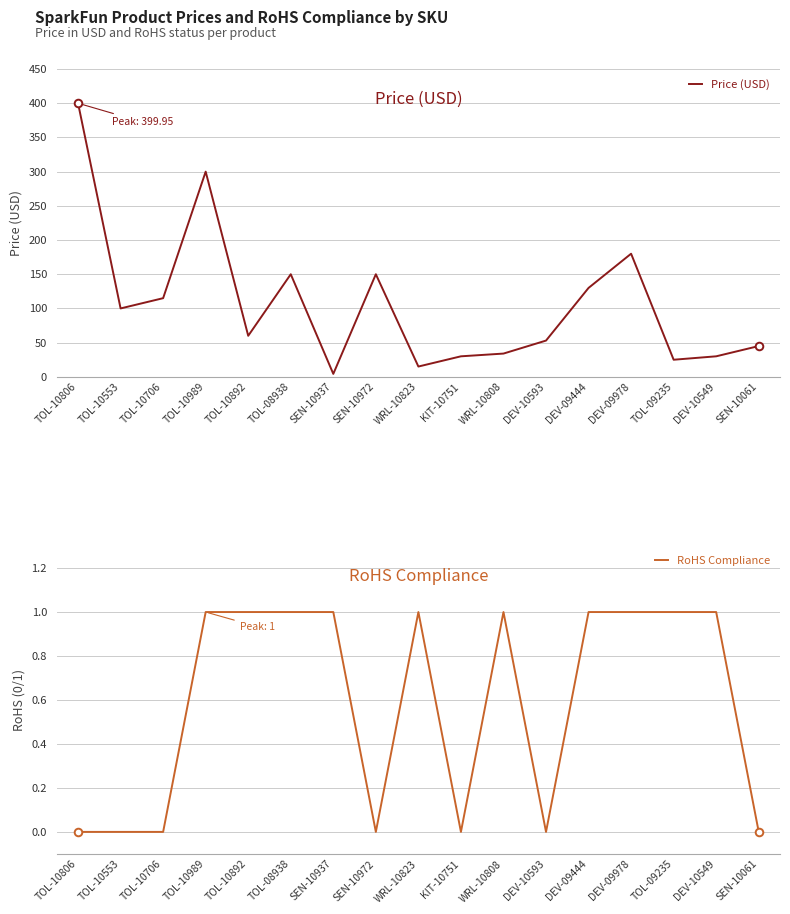

Which series has the largest total across all categories?

Price (USD)